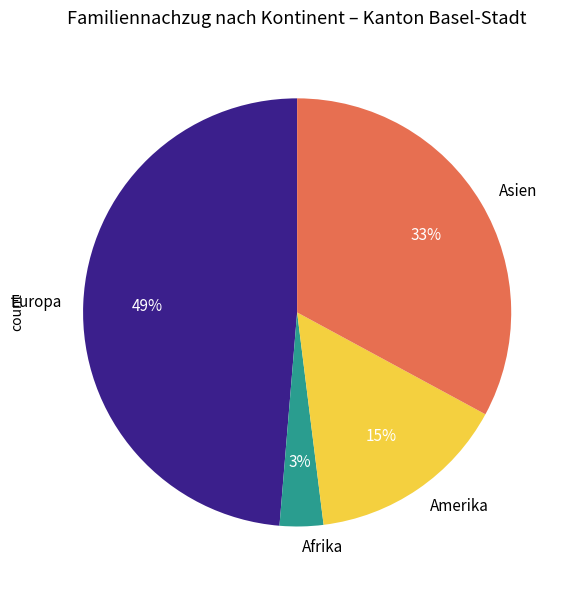

Approximately how many times larger is the value at Amerika compared to Asien?

0.5